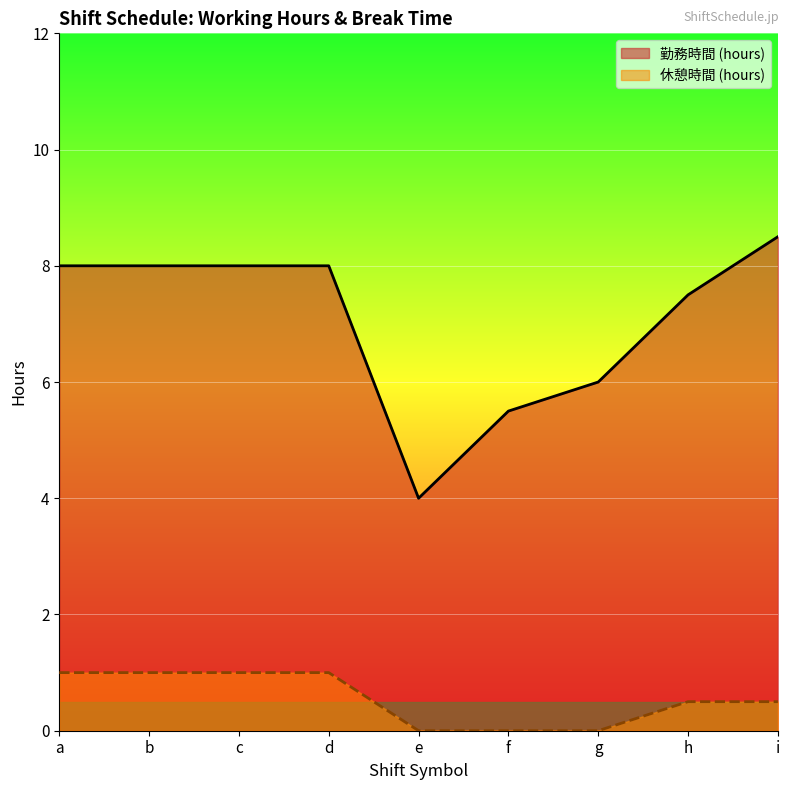

How many 休憩時間 (hours) values are between 0 and 1?

9